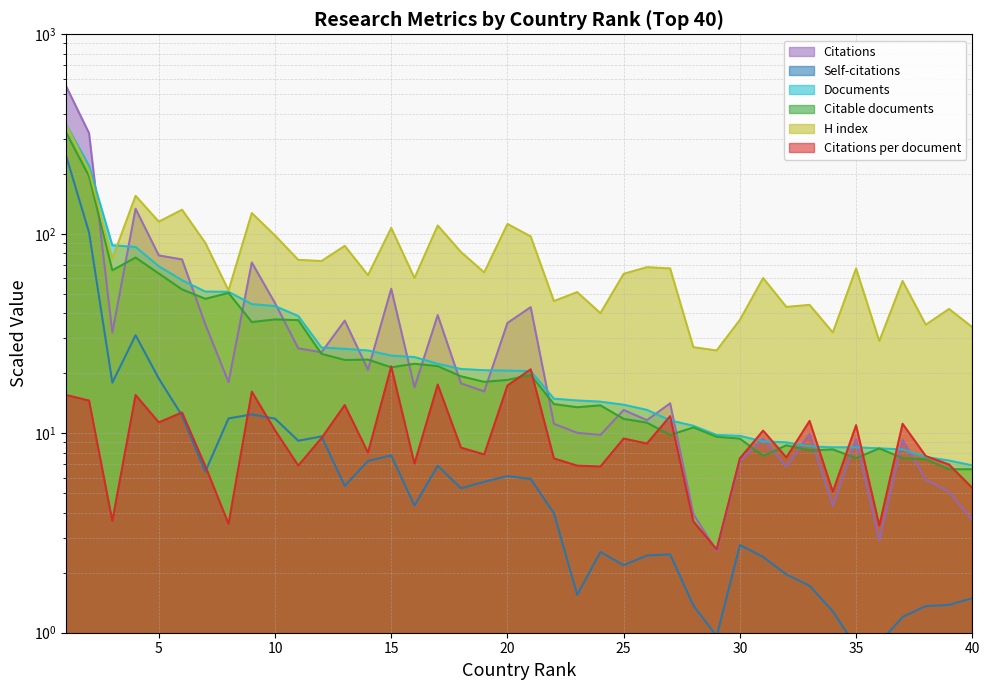

Which series has the largest range (max minus min)?

Citations